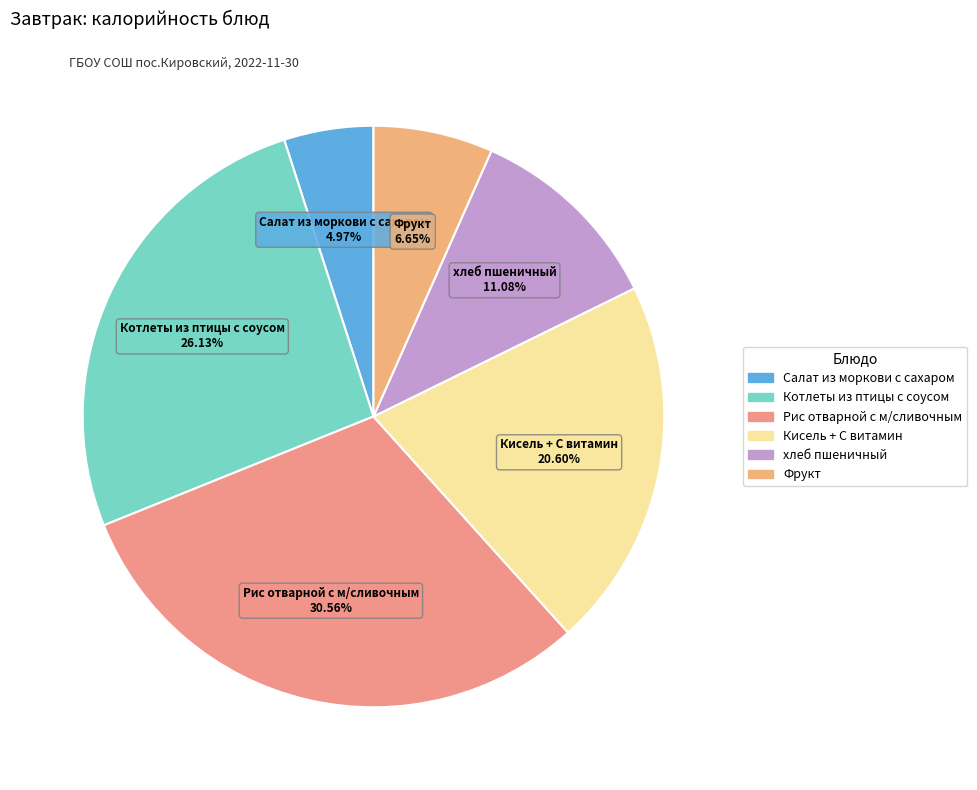

Is there a majority slice in this chart?

No